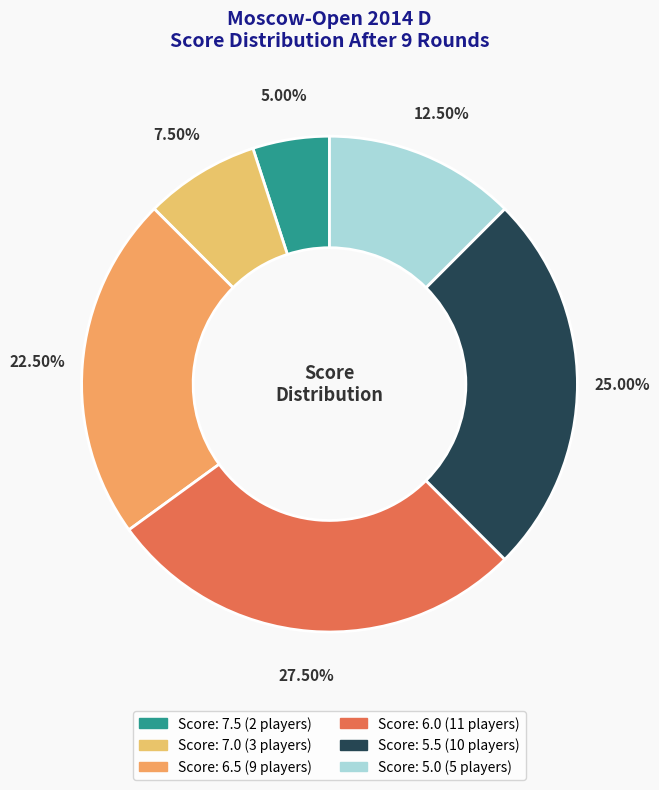

Does any single category account for the majority?

No